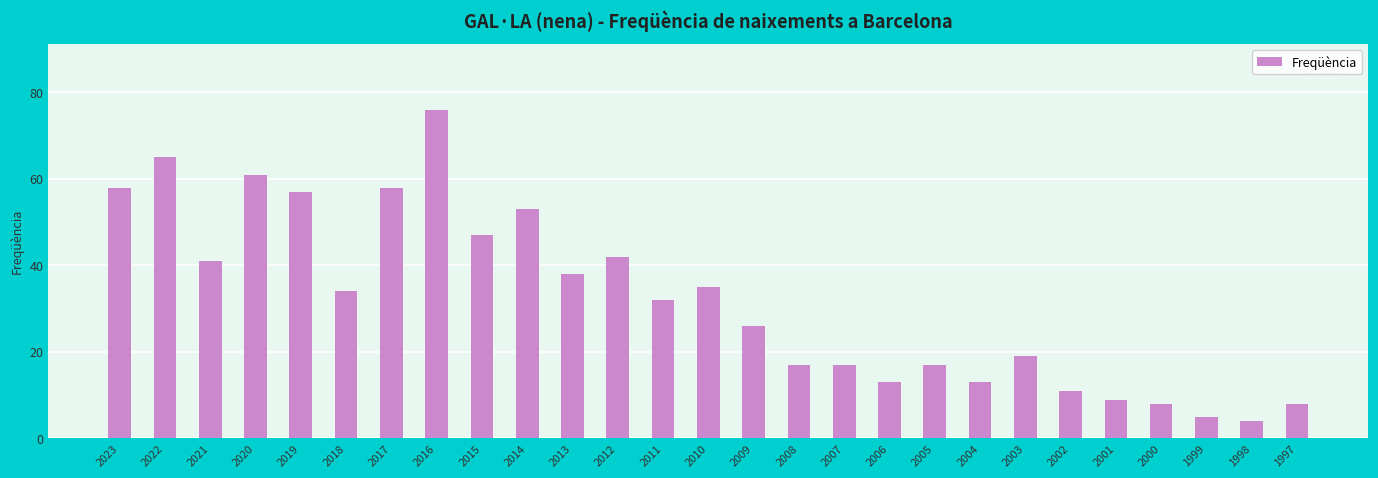

What is the maximum value shown in the chart?

76